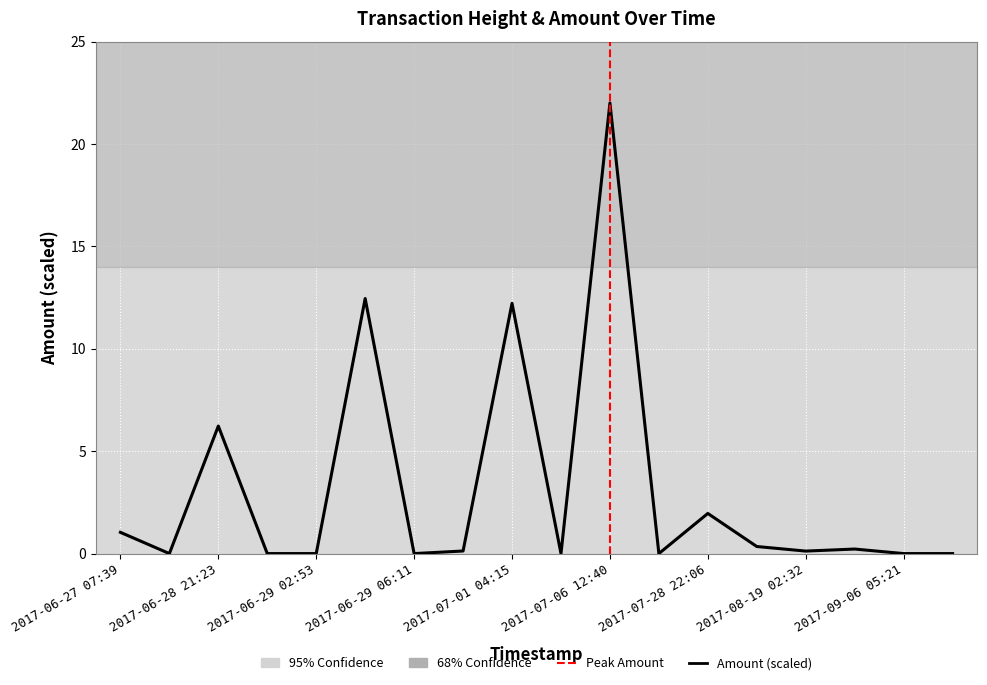

Where is the first local maximum?

2017-06-28 21:23